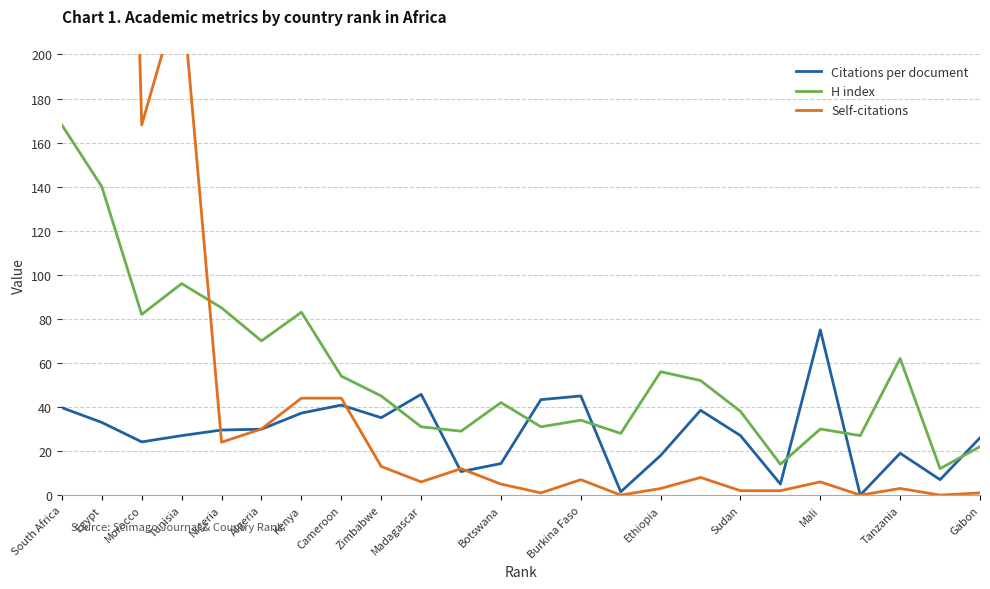

At which label is H index closest to 90?

Nigeria